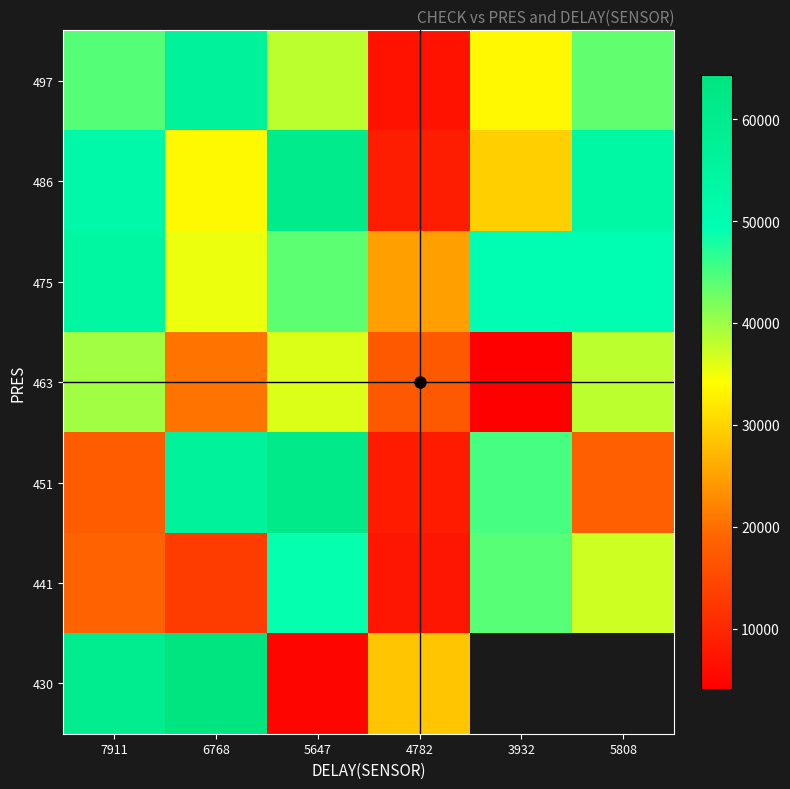

What is the highest value of the 497 series?

56016.0